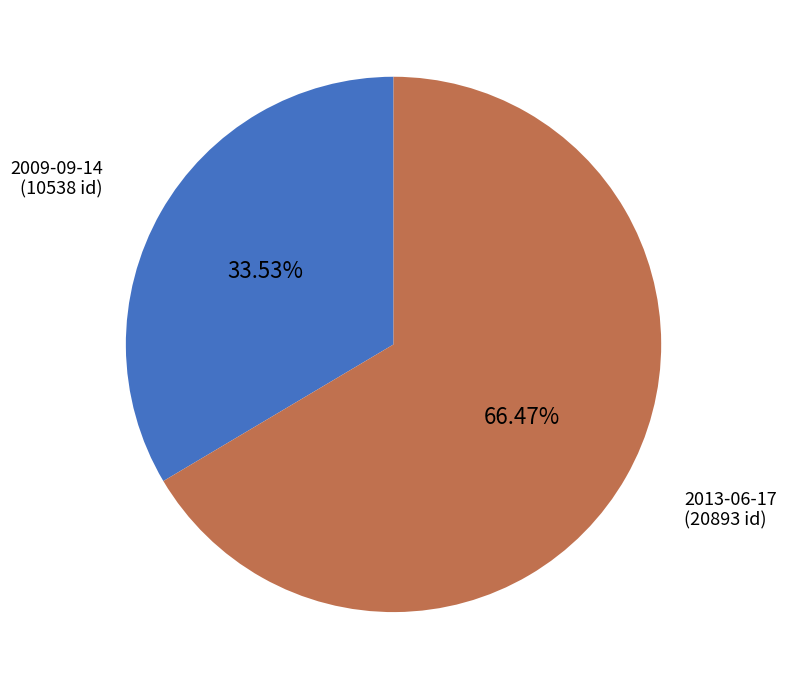

The 2009-09-14 slice represents 27% of the pie. True or false?

False